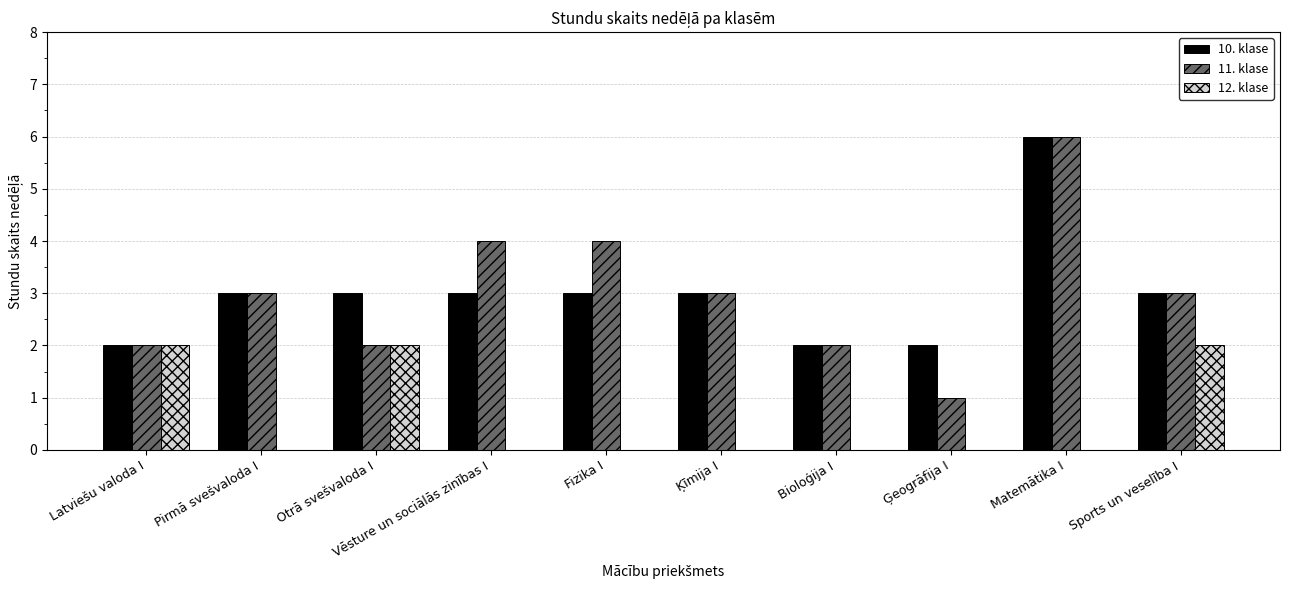

Is it true that 10. klase equals 6 at Matemātika I?

True